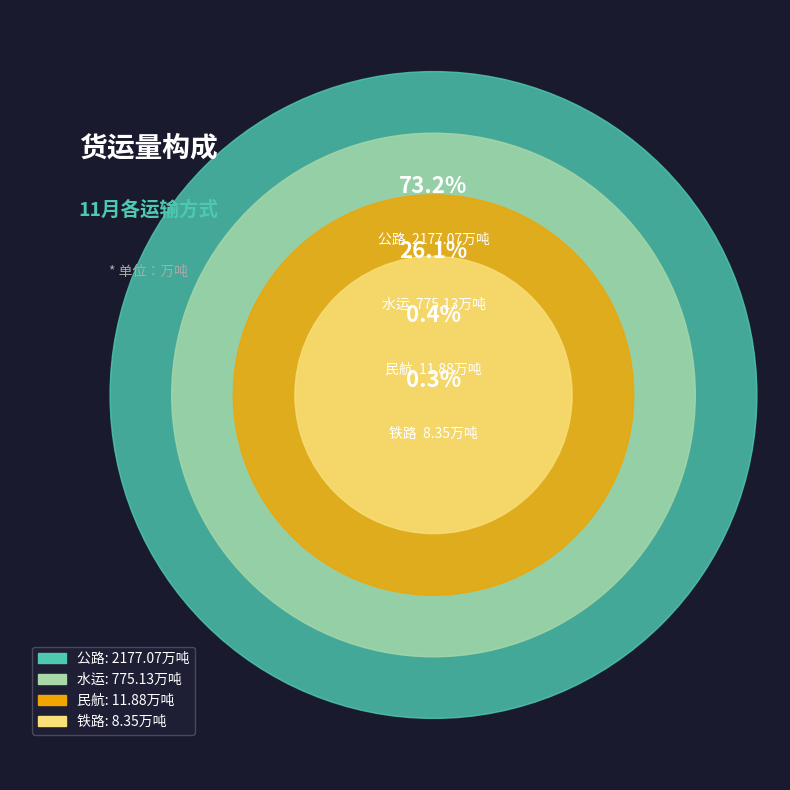

Is 水运 the majority of the pie?

No